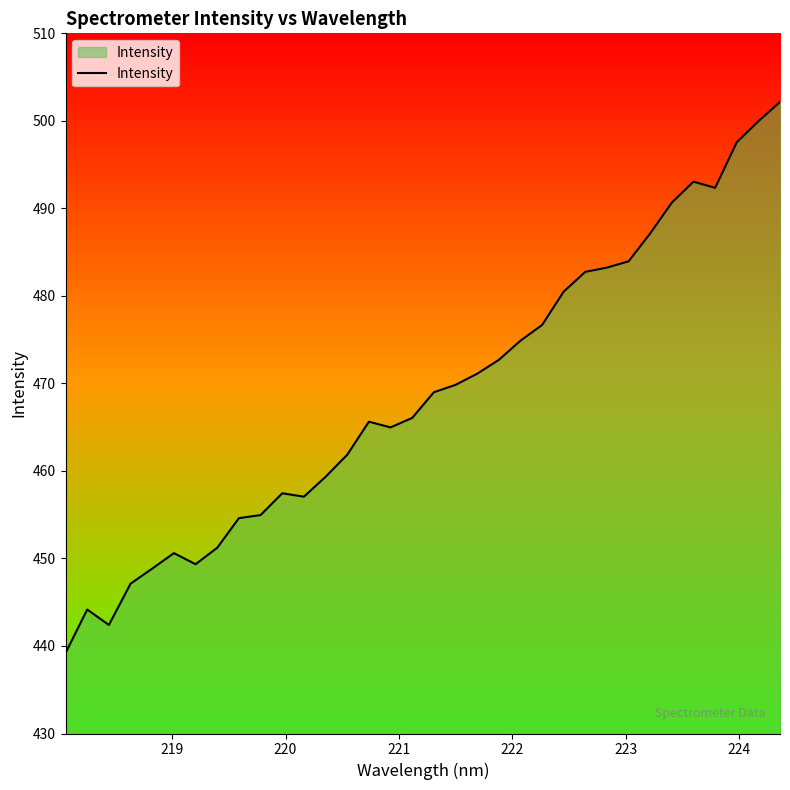

What is the maximum value shown in the chart?

502.2